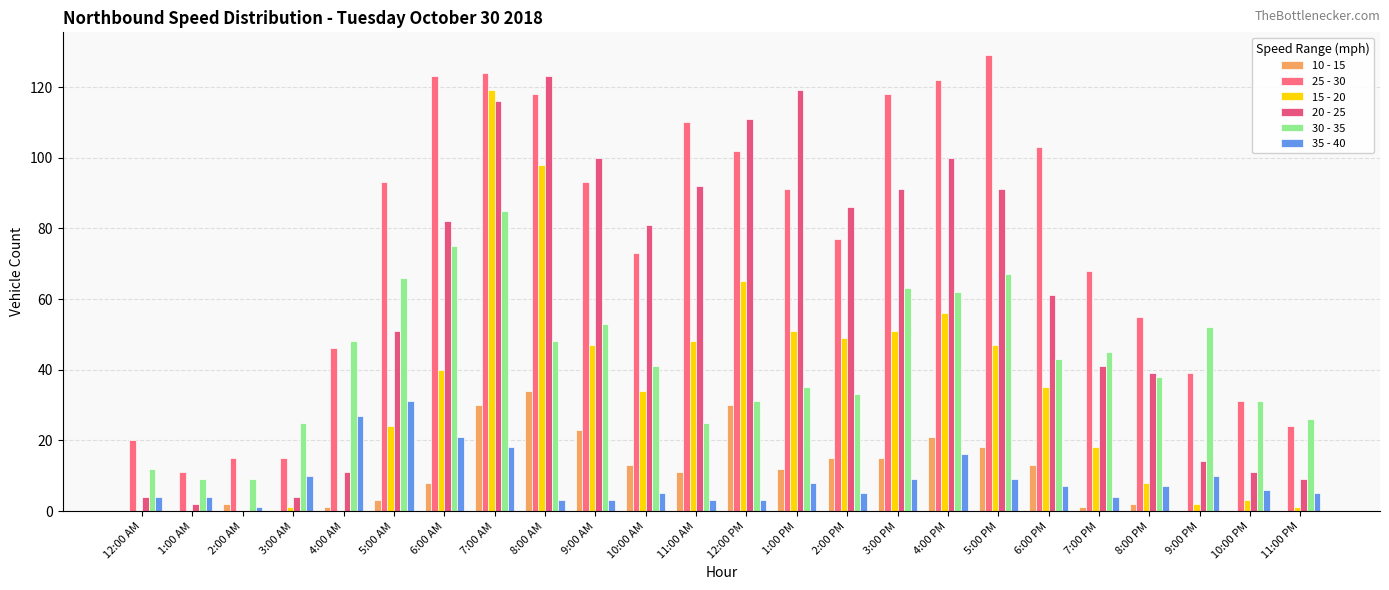

What is the total value across all series at 9:00 PM?

117